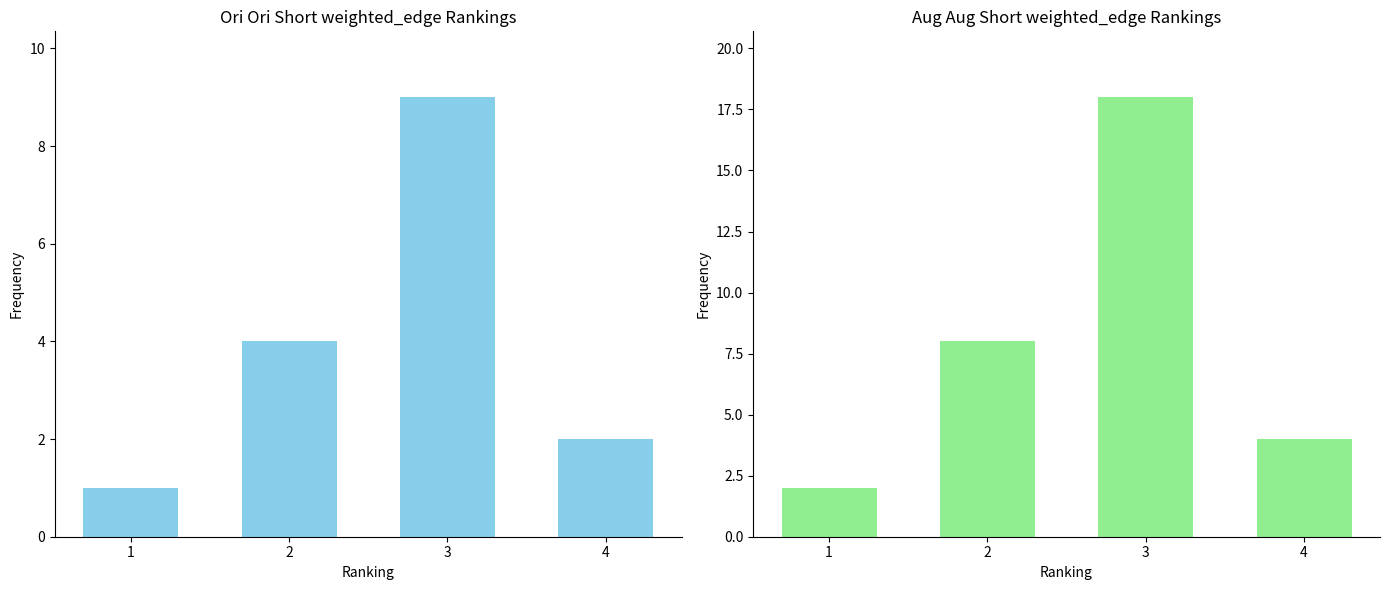

What is the difference between the maximum and minimum values in the Low hours count series?

8